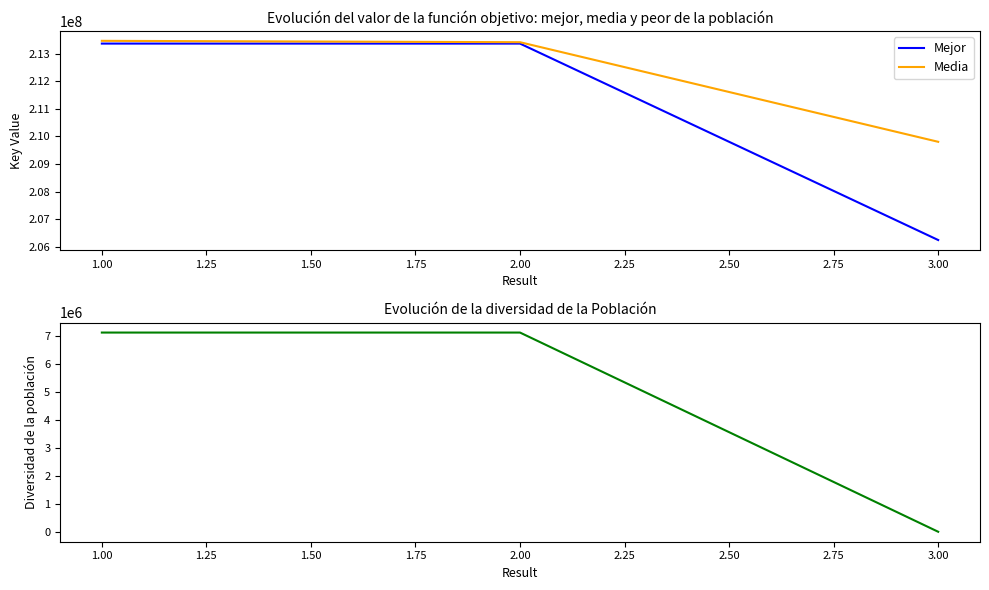

Where is Mejor nearest to the value 209805490?

1.00